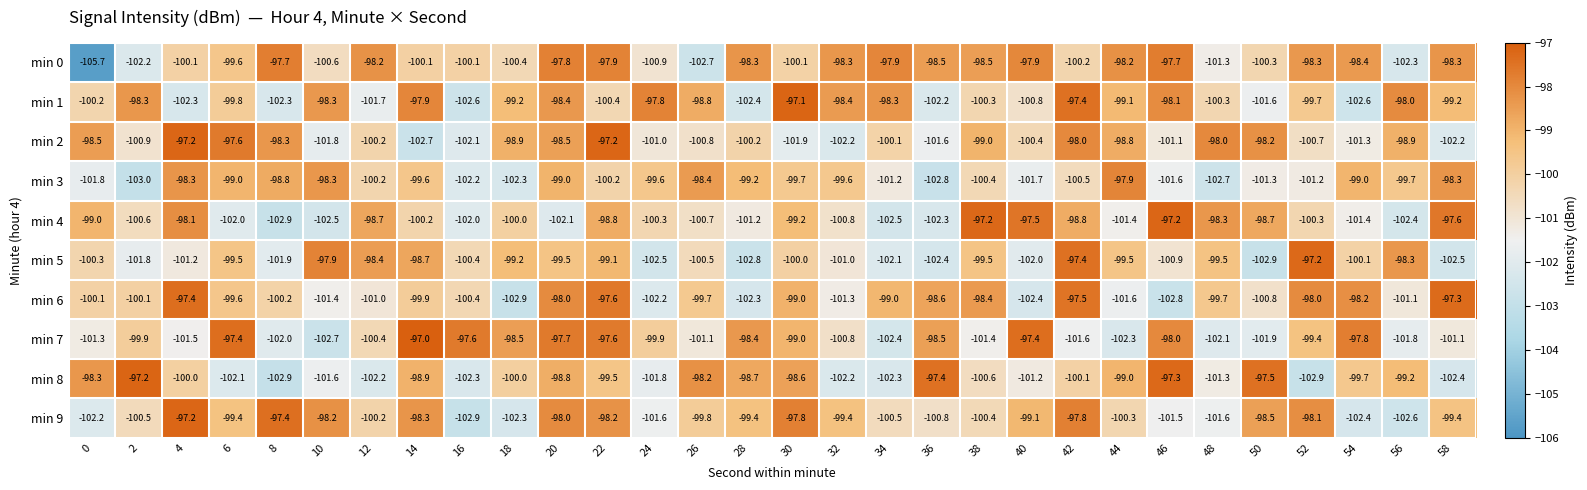

The min 3 series shows -102.3 at 18. True or false?

True